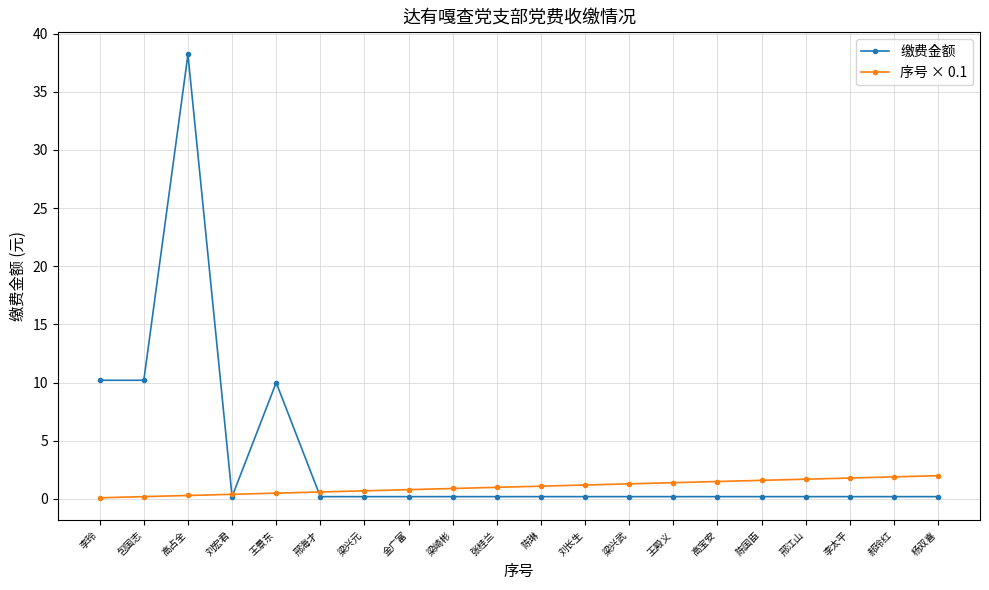

List the series in order of their peak value, highest first.

缴费金额, 序号 × 0.1